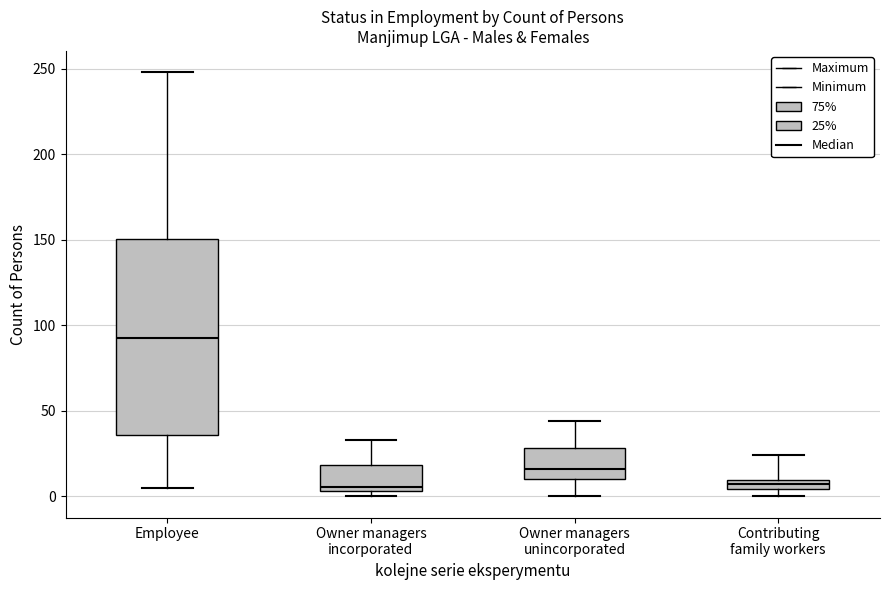

Comparing the boxes themselves (not the whiskers), which one is the tallest?

Employee